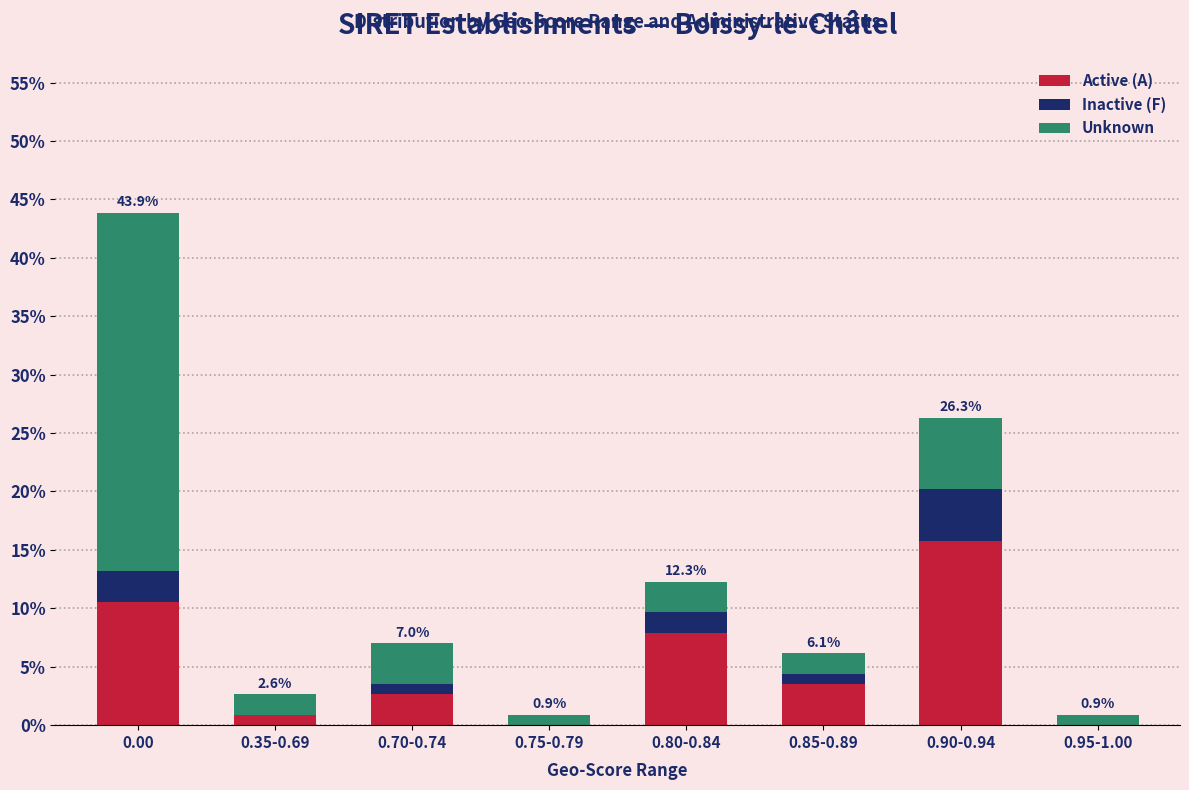

Reading left to right, transcribe the values for Active (A).

0.00=10.5	0.35-0.69=0.9	0.70-0.74=2.6	0.75-0.79=0.0	0.80-0.84=7.9	0.85-0.89=3.5	0.90-0.94=15.8	0.95-1.00=0.0